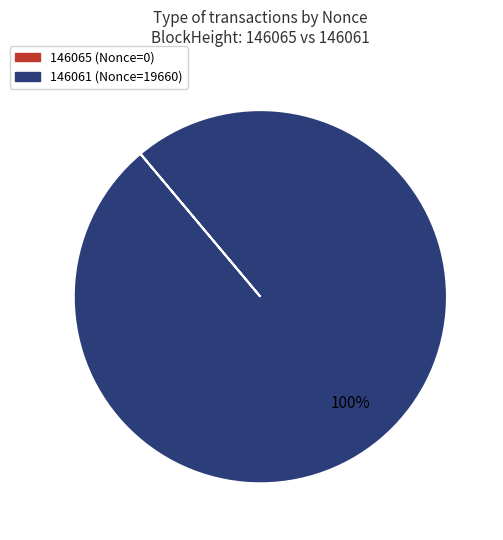

Which category accounts for the majority?

146061